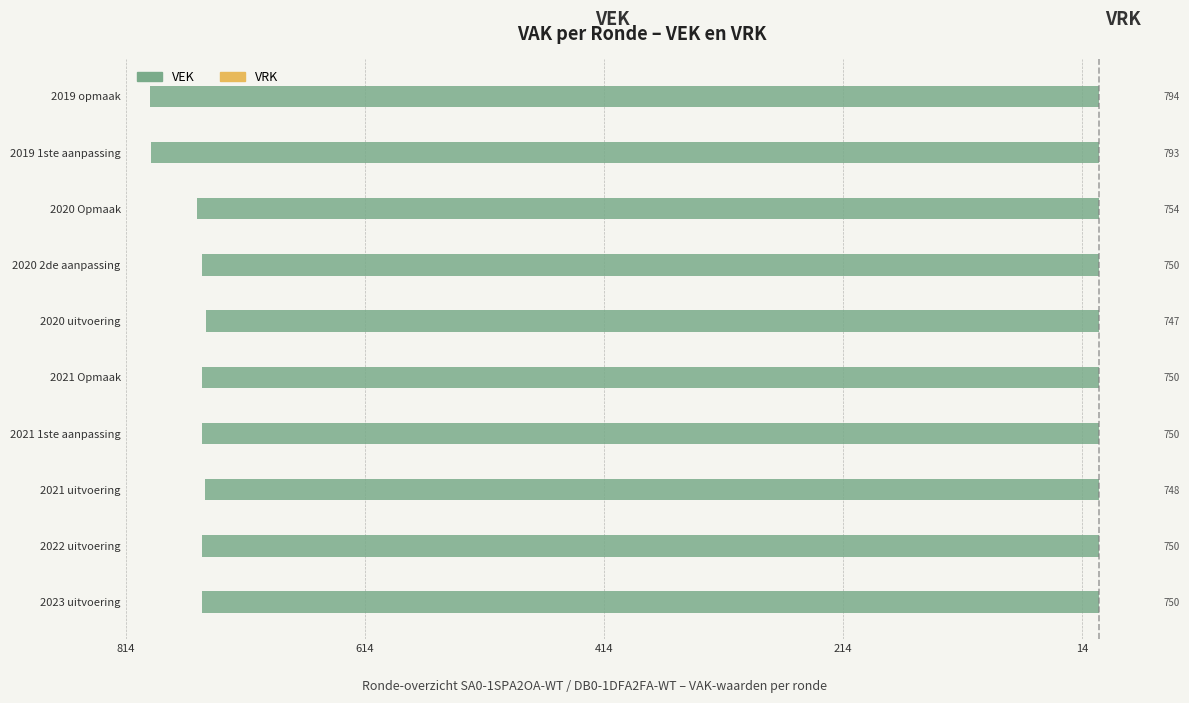

Between 2019 opmaak and 2019 1ste aanpassing, which is larger?

2019 1ste aanpassing